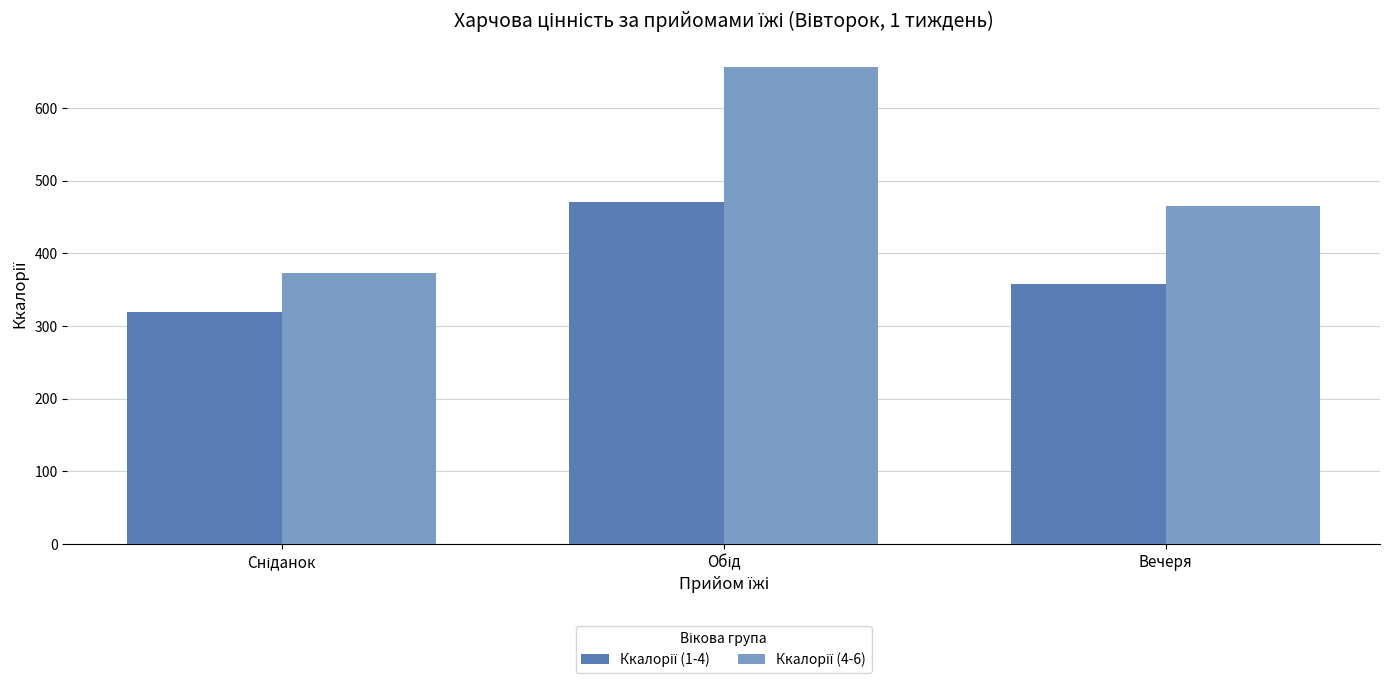

What is the smallest value displayed?

318.8